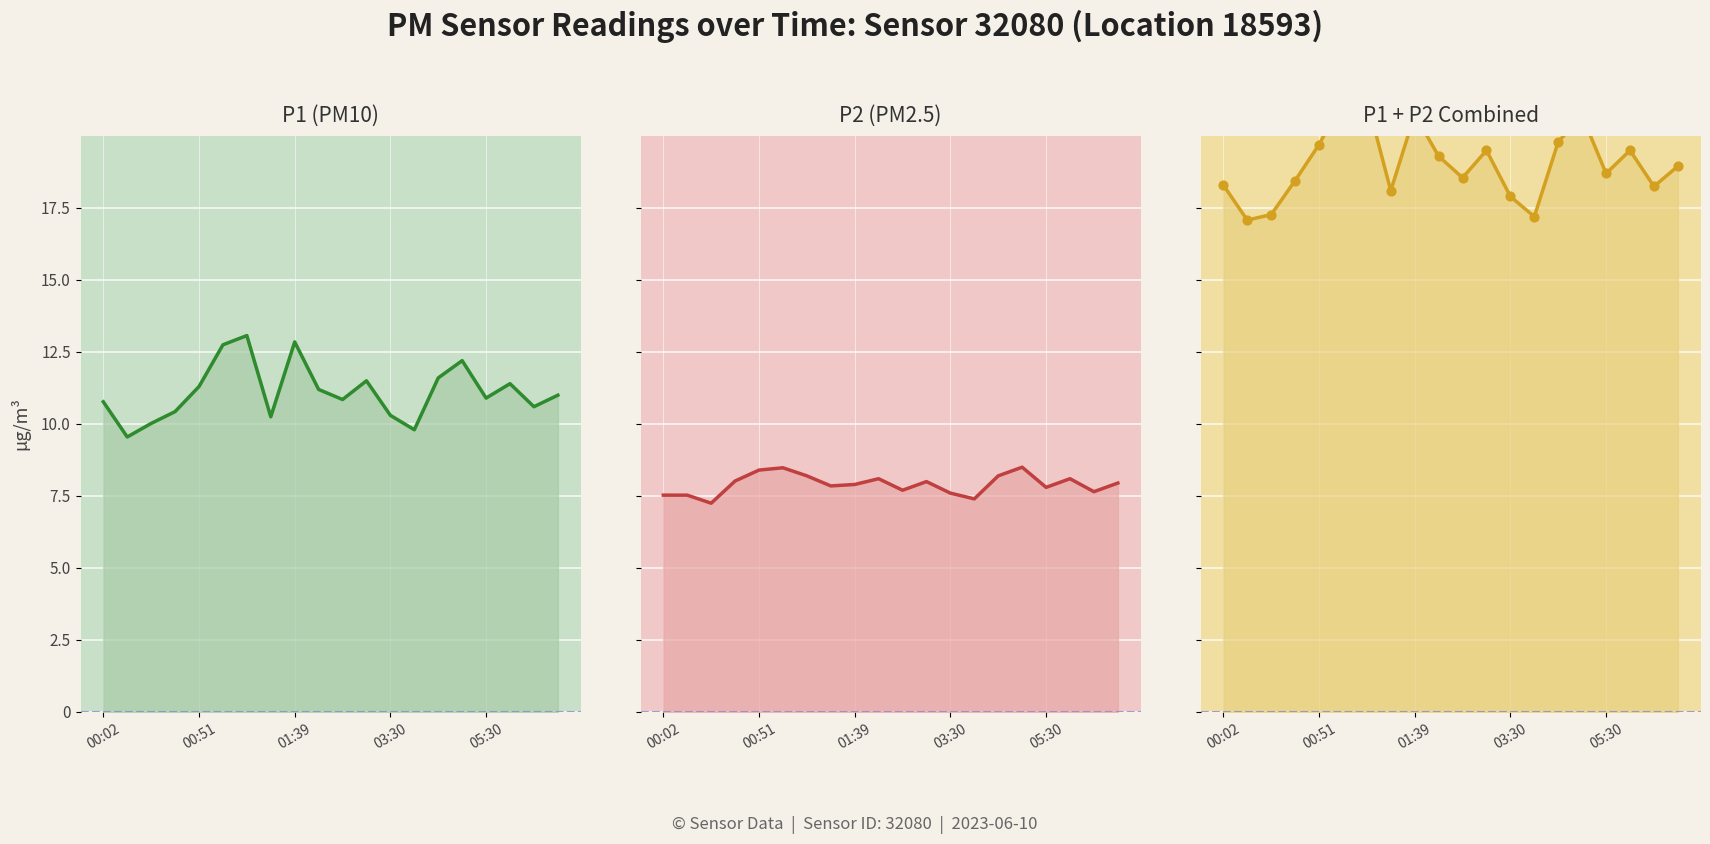

Which series has the largest Y range (max minus min)?

P1